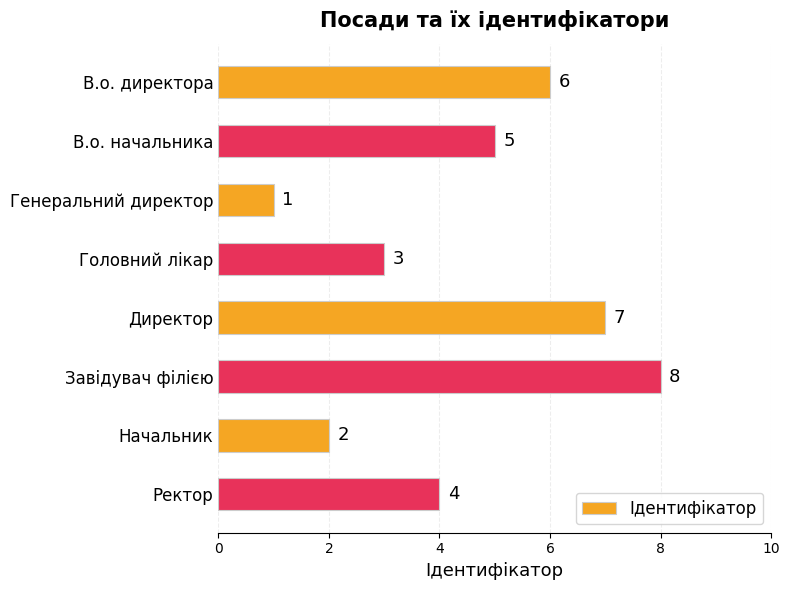

Rank the categories by value from lowest to highest.

Генеральний директор, Начальник, Головний лікар, Ректор, В.о. начальника, В.о. директора, Директор, Завідувач філією